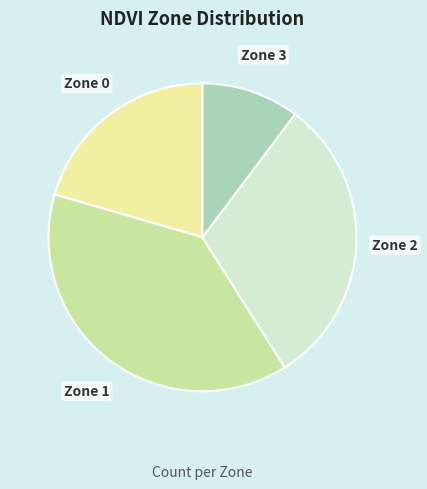

Rank the categories by value from lowest to highest.

Zone 3, Zone 0, Zone 2, Zone 1